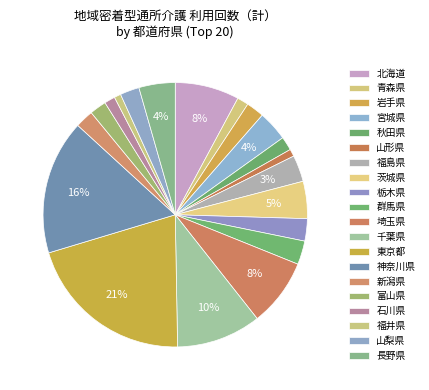

To the nearest percent, what portion does 石川県 represent?

1%